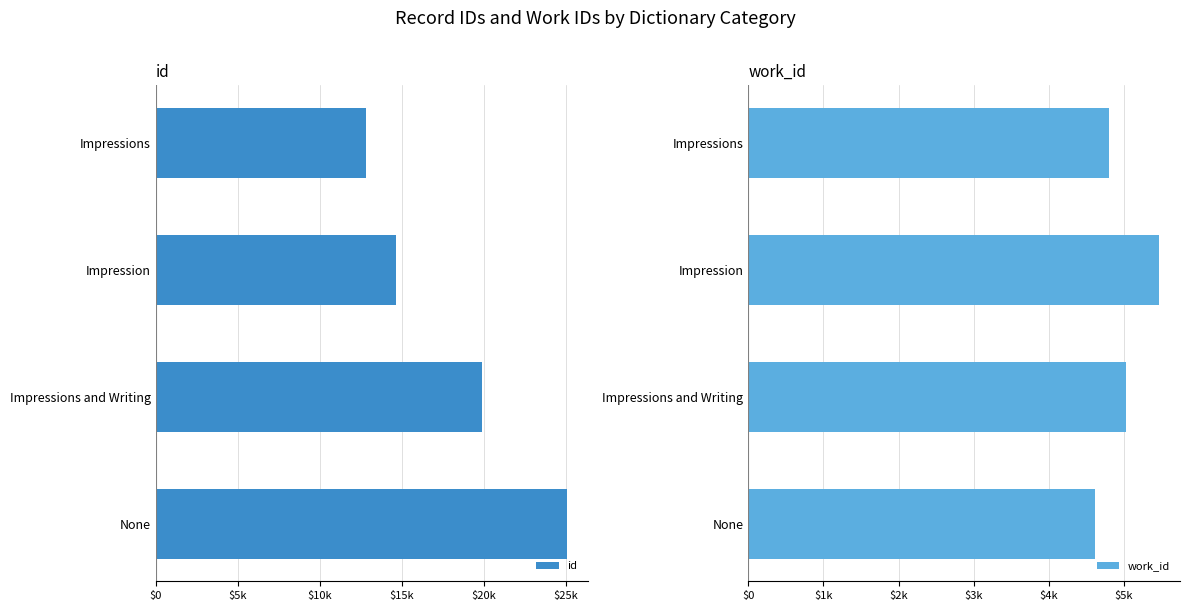

What is the sum of the id values at Impressions and Writing and Impressions?

32733